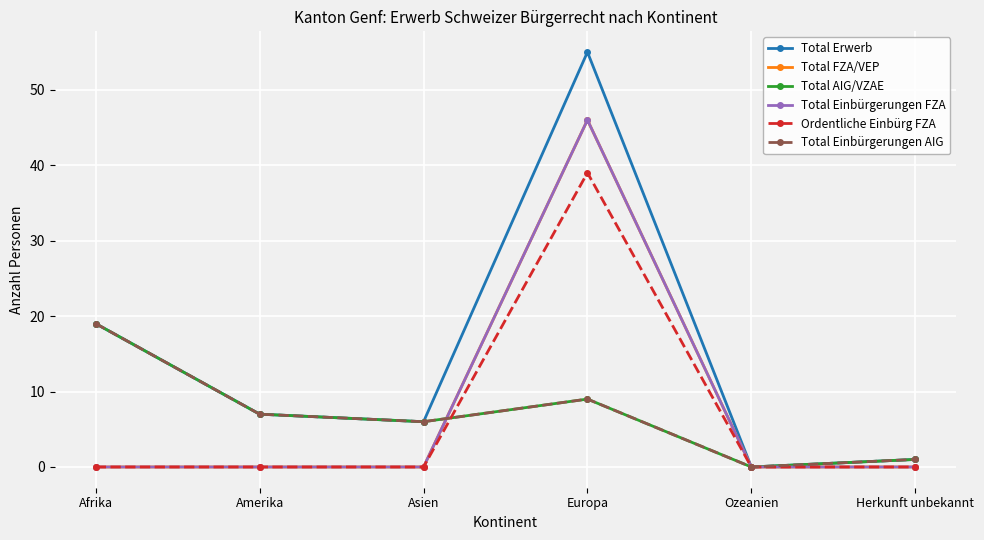

Which category has the highest value across all series?

Europa